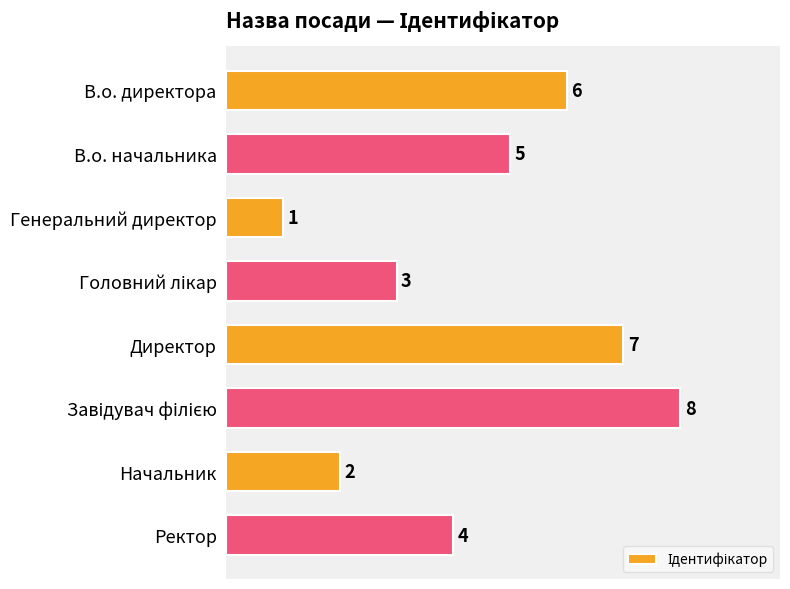

Reading bottom to top, transcribe all the data shown in this chart.

4	2	8	7	3	1	5	6